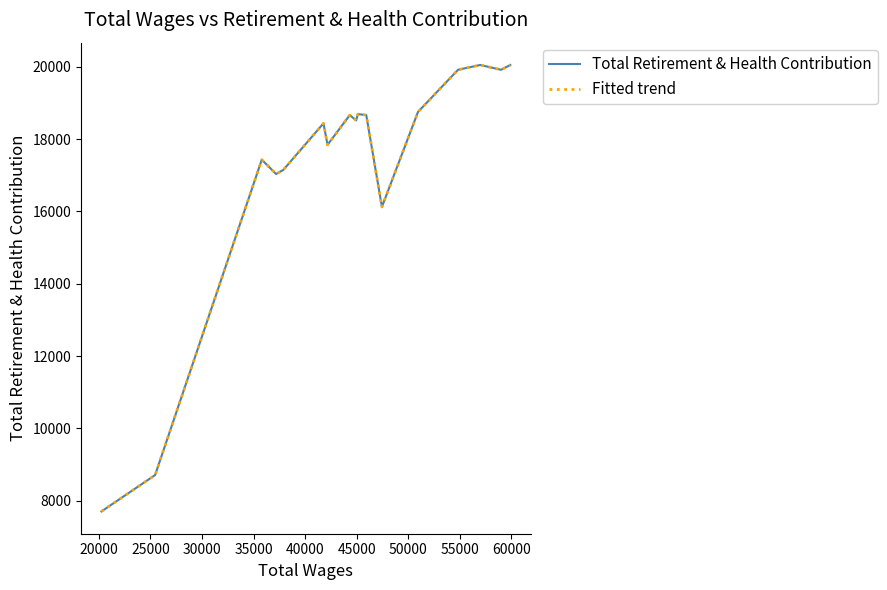

Does the chart have visible grid lines?

No